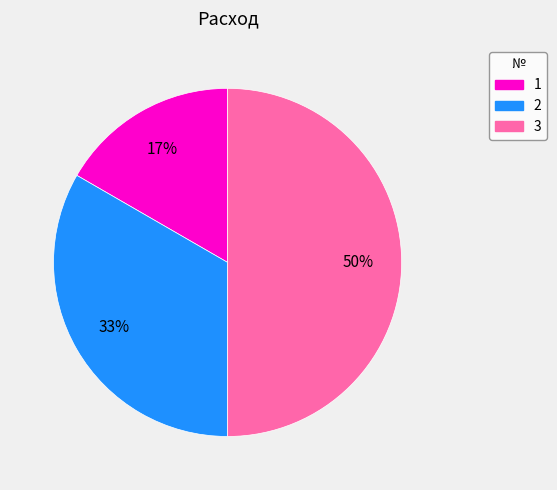

To the nearest percent, what portion does 3 represent?

50%